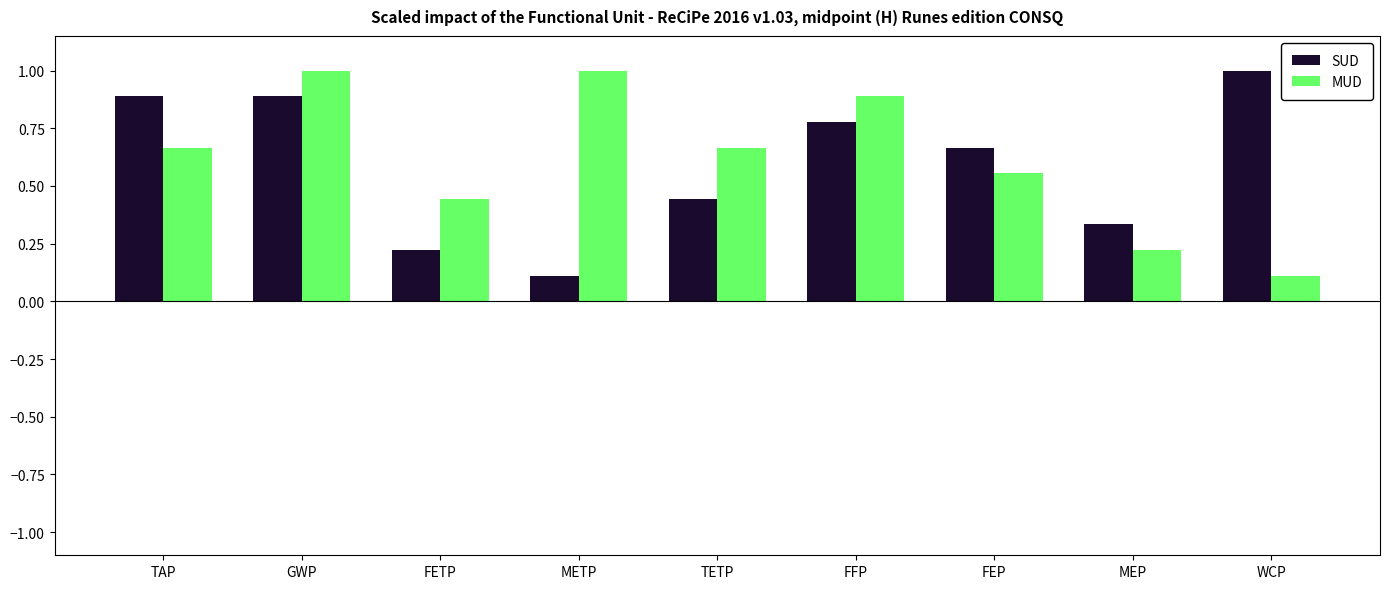

What is the total value across all series at METP?

1.1